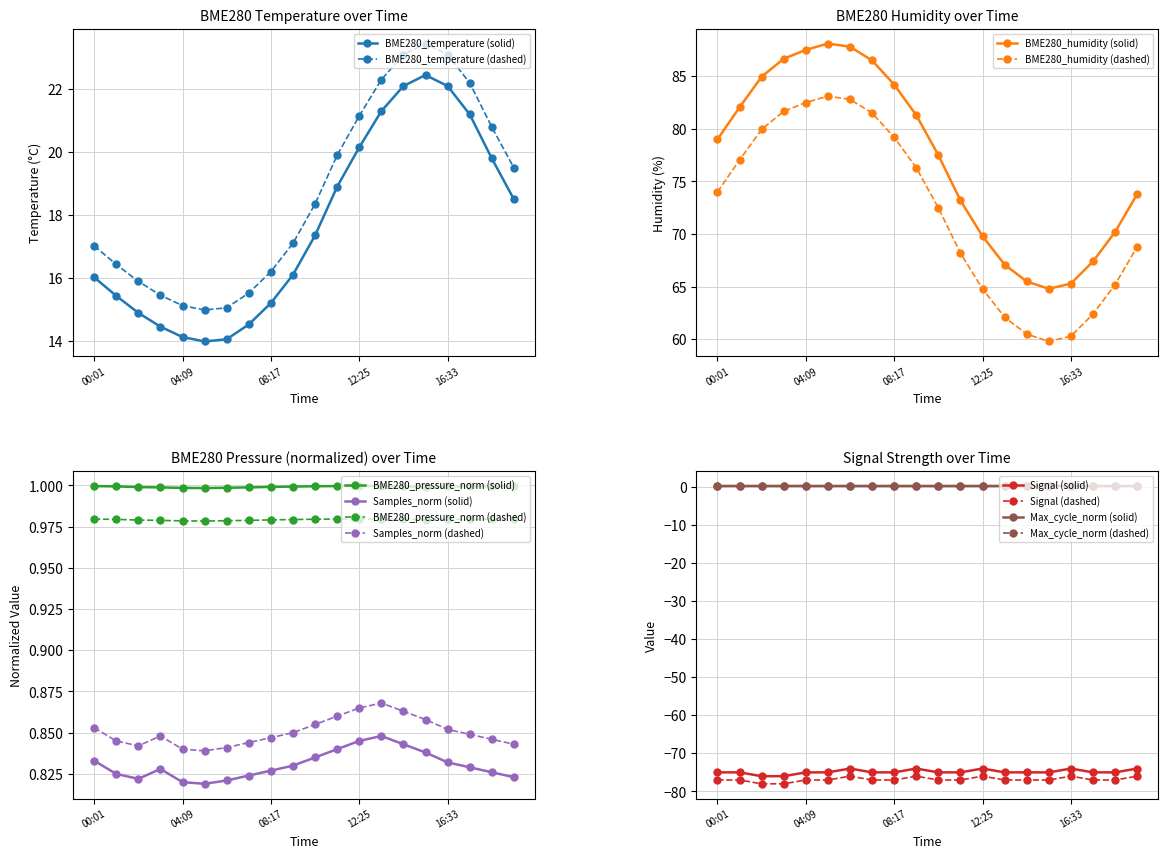

What is the average value of the BME280_humidity series?

77.1